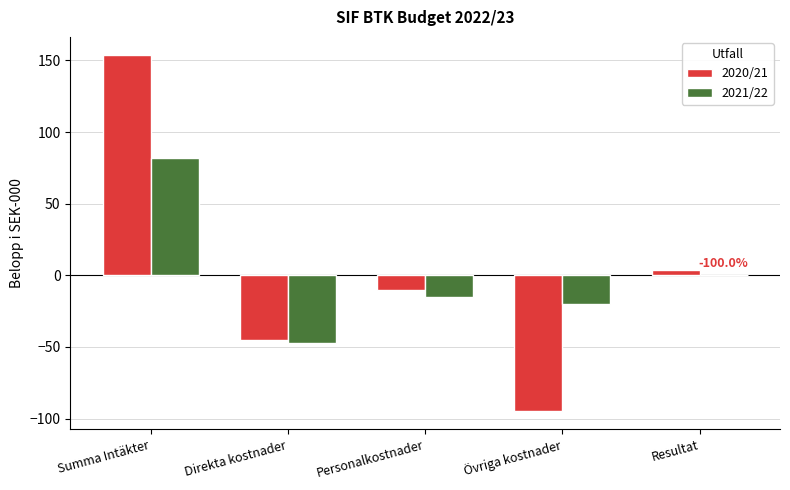

What is the greatest value displayed?

154